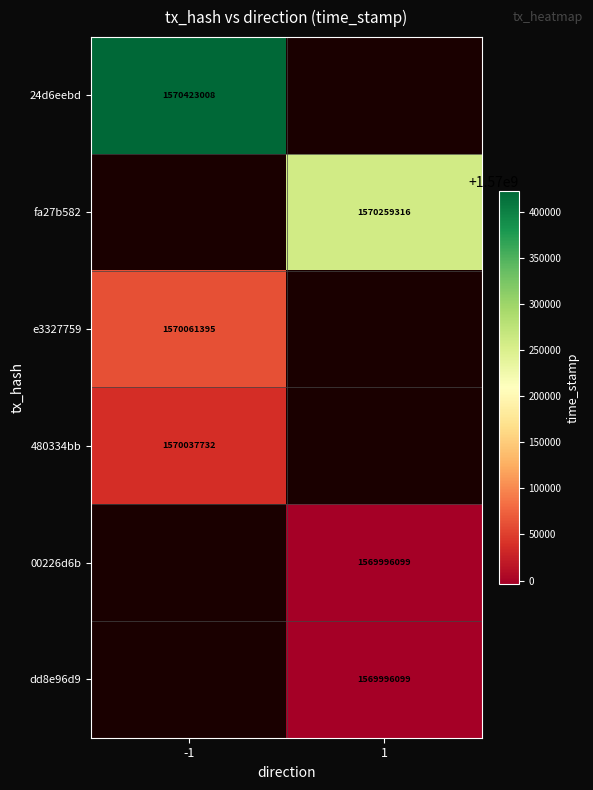

Is it true that fa27b582 equals 1570259316 at 1?

True